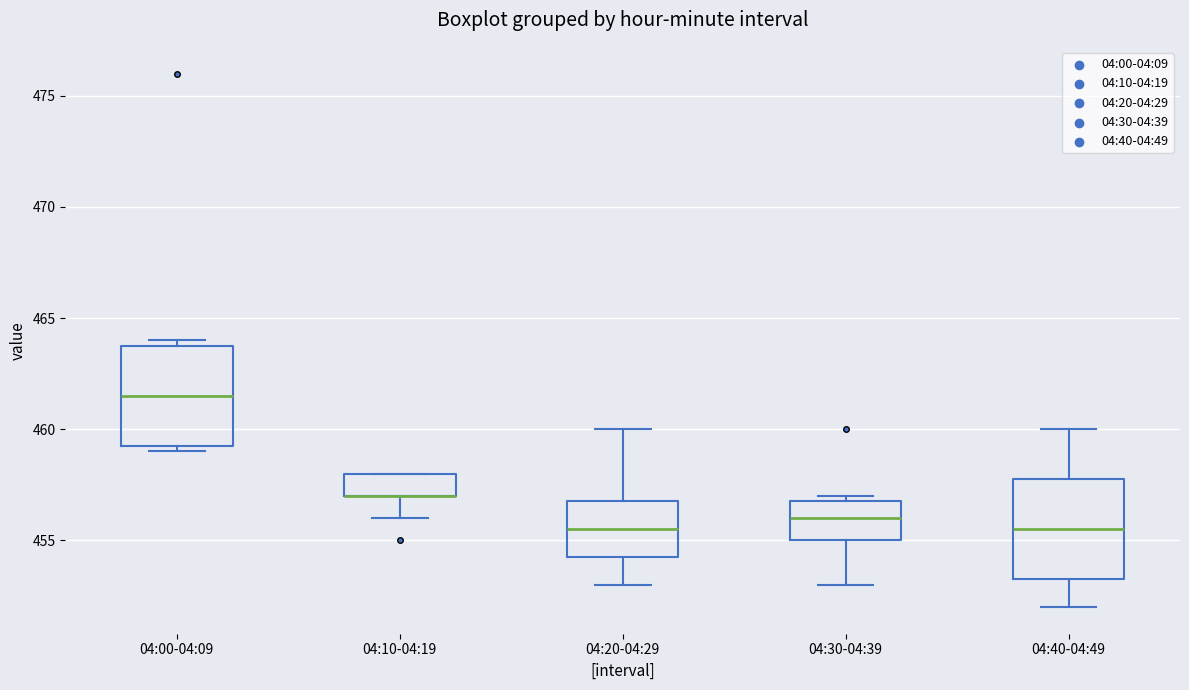

Reading left to right, read every box against the y-axis: the position of its median line, the range the box covers, and the ends of its whiskers. The values are not printed on the chart, so give them approximately, as read against the axis.

04:00-04:09: median 461.5, box 459.5 to 464.0, whiskers 459.0 to 464.0 (just above the box's upper edge)
04:10-04:19: median 457.0 (drawn on the box's lower edge), box 457.0 to 458.0, whiskers 456.0 to 458.0
04:20-04:29: median 455.5, box 454.5 to 457.0, whiskers 453.0 to 460.0
04:30-04:39: median 456.0, box 455.0 to 457.0, whiskers 453.0 to 457.0 (just above the box's upper edge)
04:40-04:49: median 455.5, box 453.5 to 458.0, whiskers 452.0 to 460.0